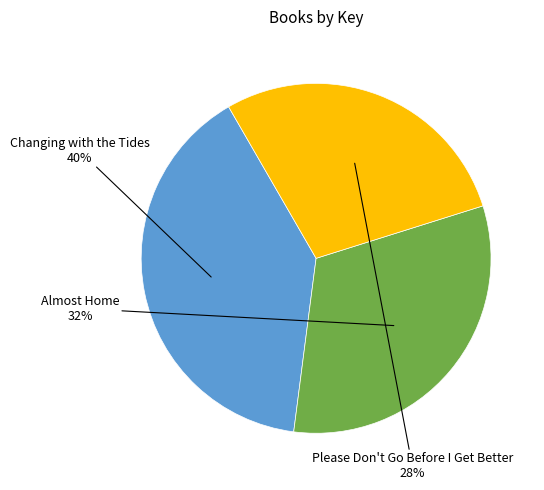

Is there a majority slice in this chart?

No